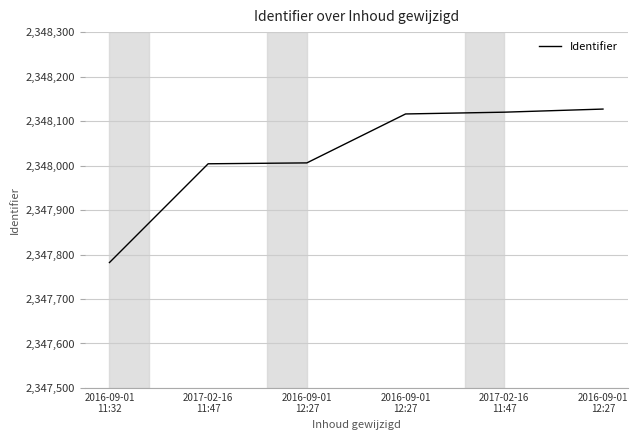

What is the greatest value displayed?

2348127